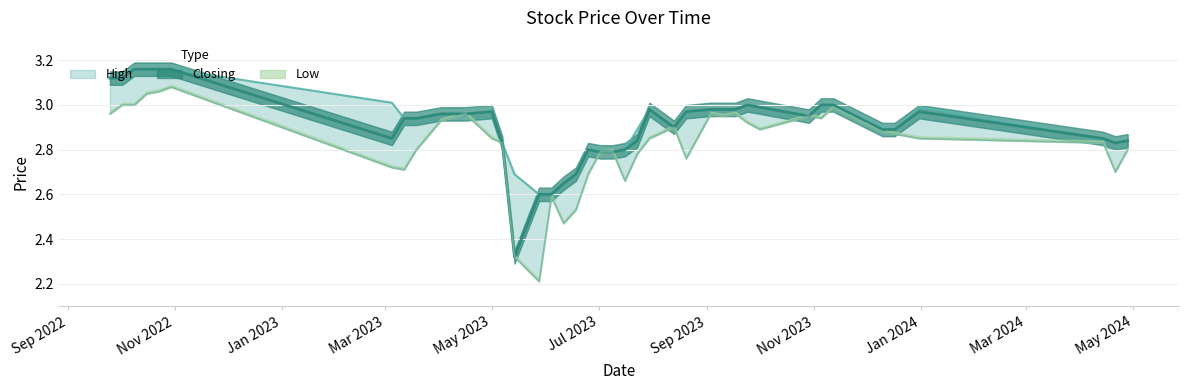

Where is Closing nearest to the value 2?

14/05/2023